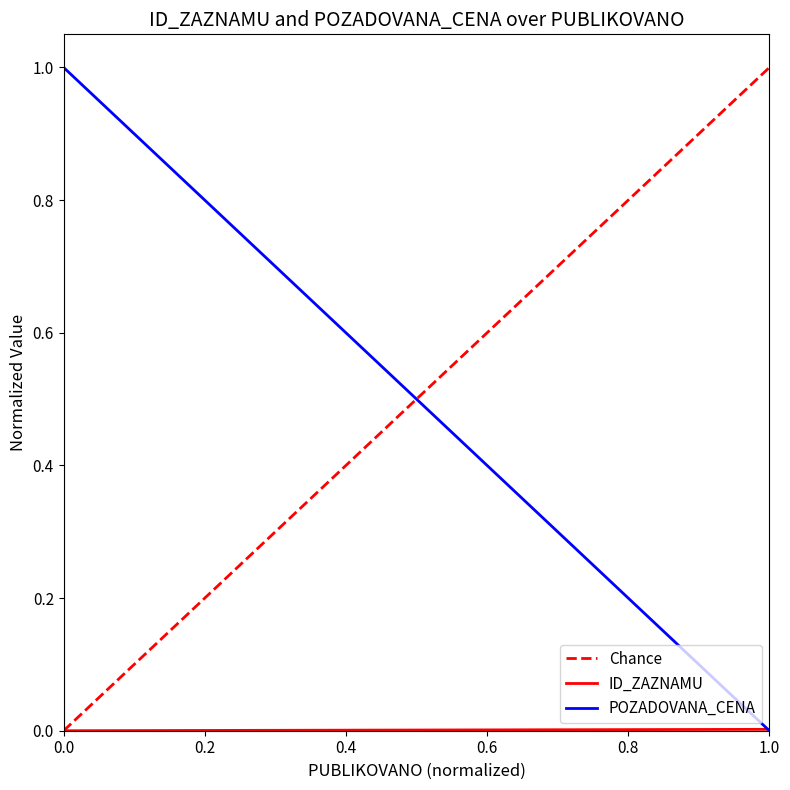

How many values in the POZADOVANA_CENA series are below 1?

1